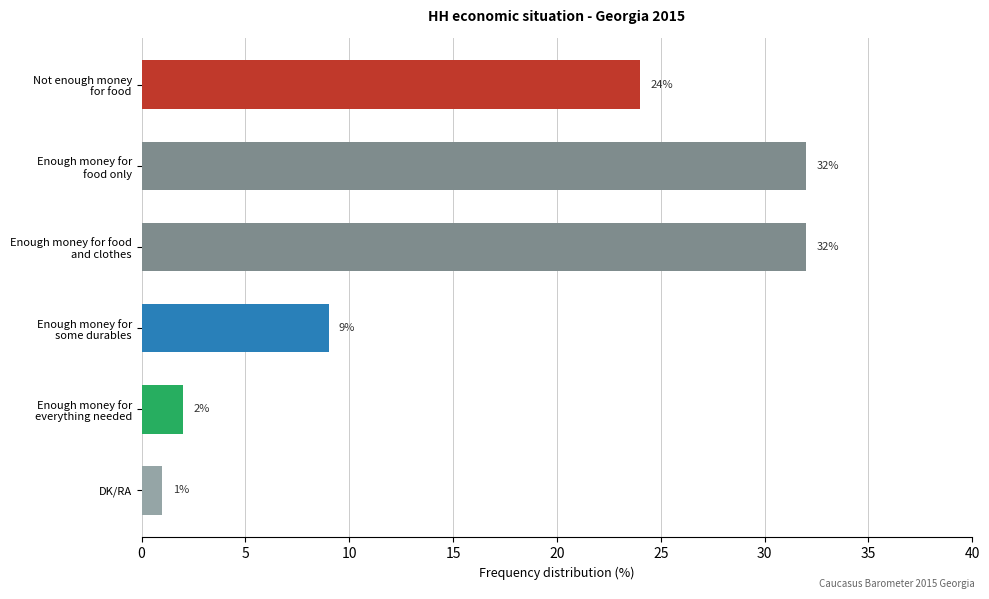

What is the average value?

17